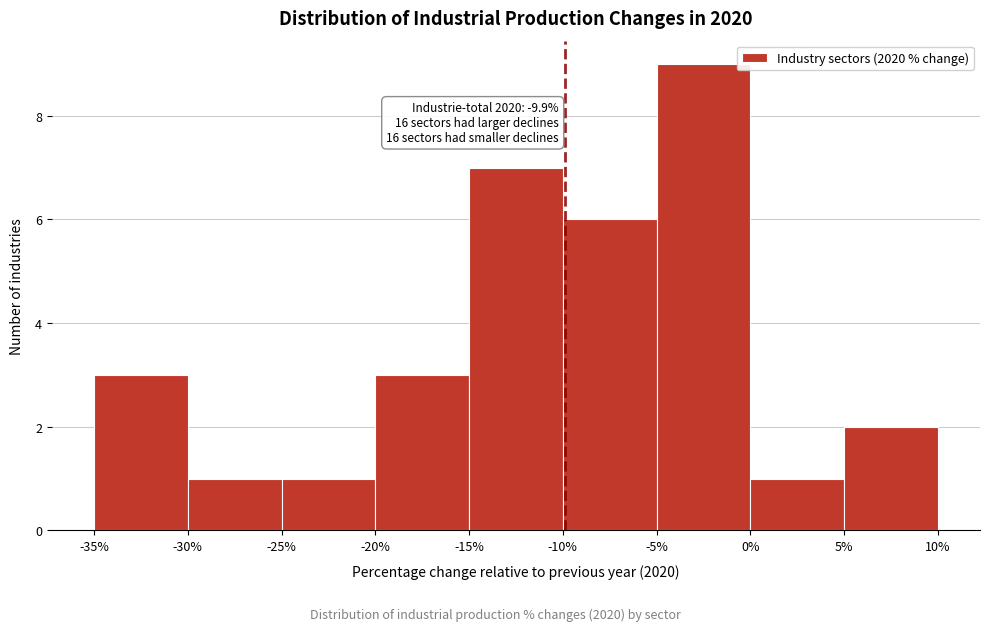

Which range on the x-axis has the tallest bar?

-5% to 0%